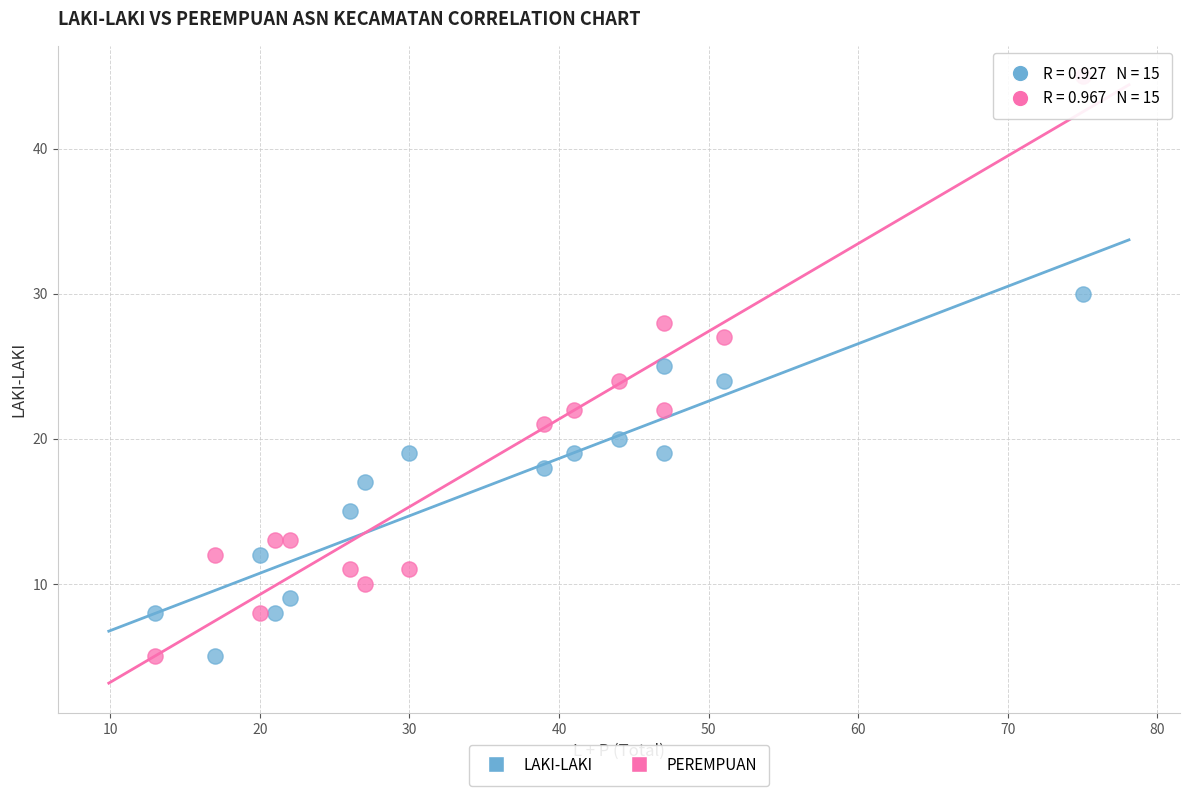

What is the X range (max minus min) for the scatter plot?

62